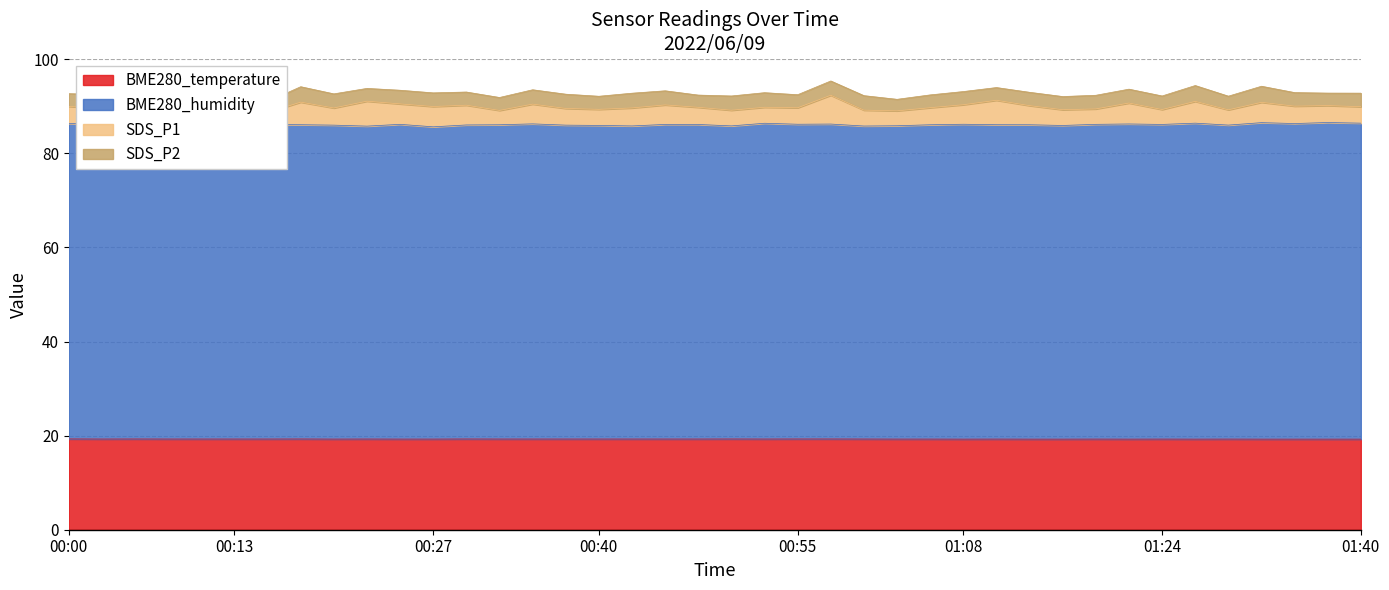

What is the lowest value of the BME280_temperature series?

19.3